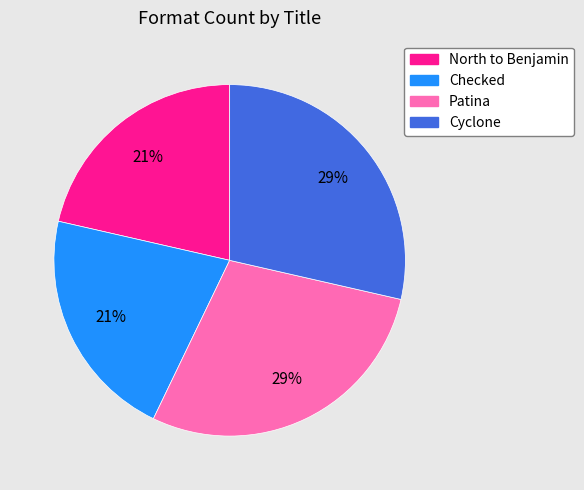

How many segments does this pie chart have?

4